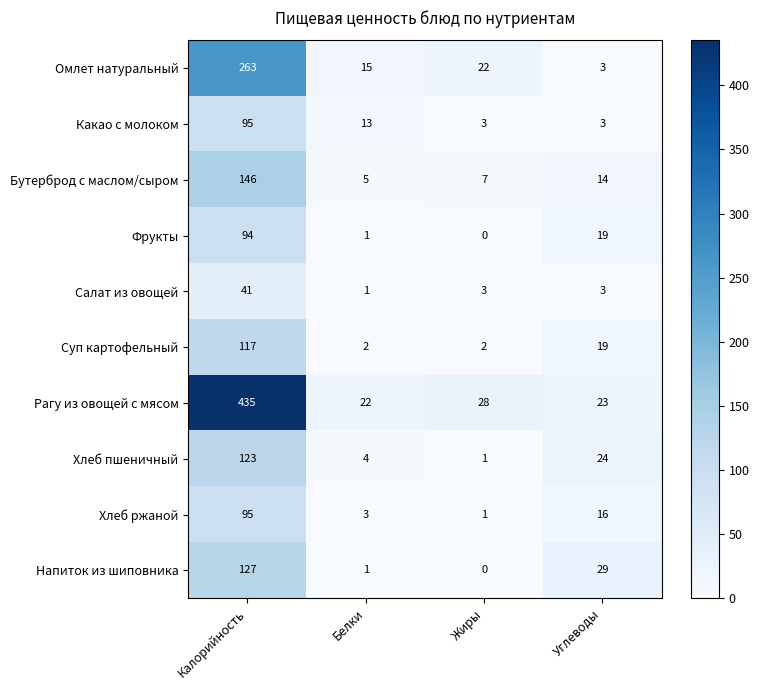

Count the number of data series in this chart.

10